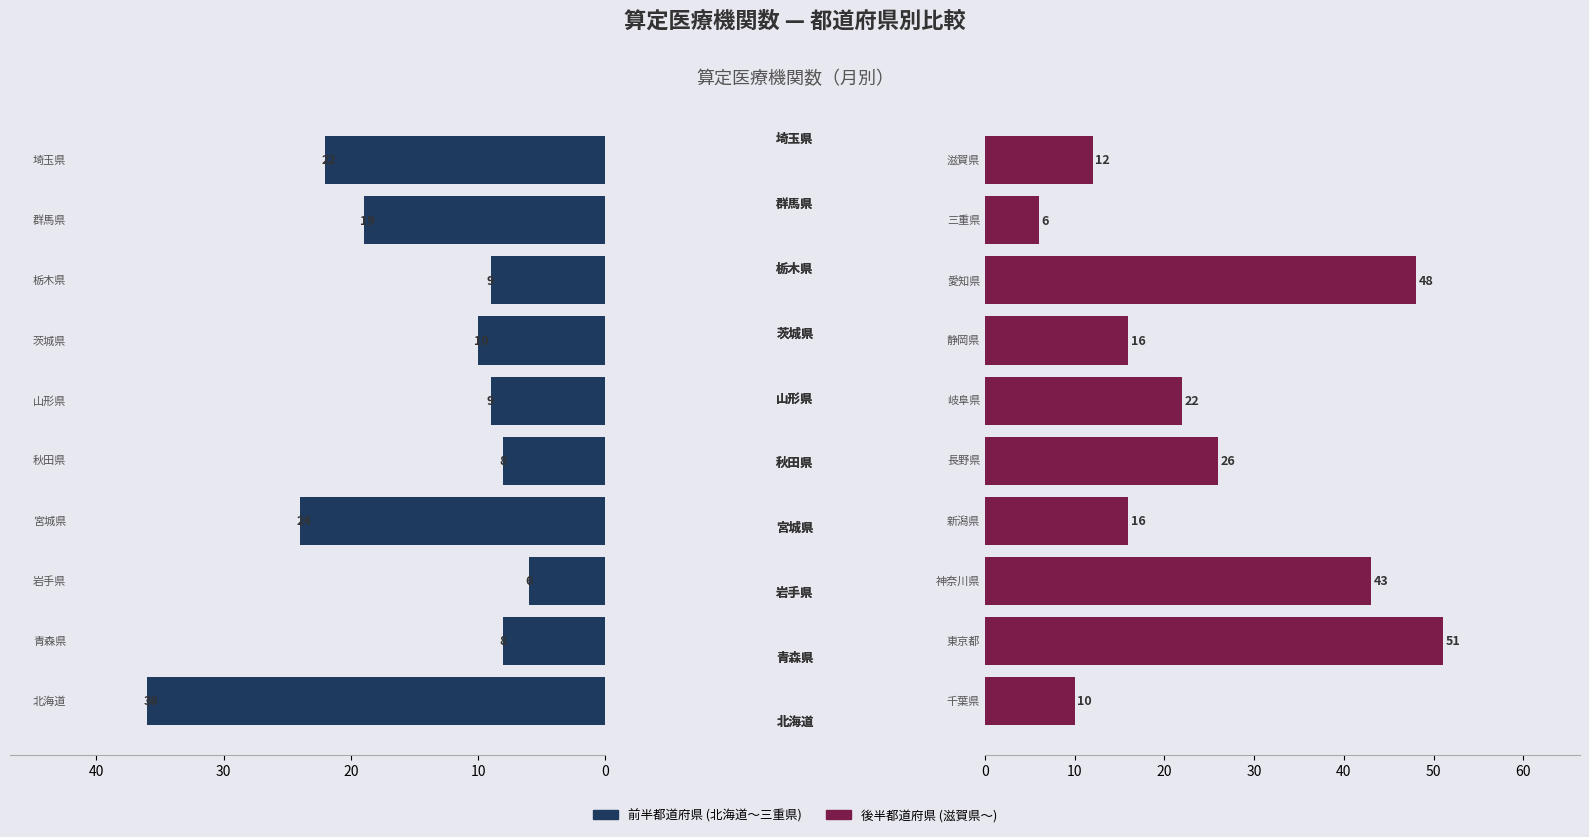

Is the value of 後半都道府県 at 7 greater than the value of 前半都道府県 at 0?

Yes